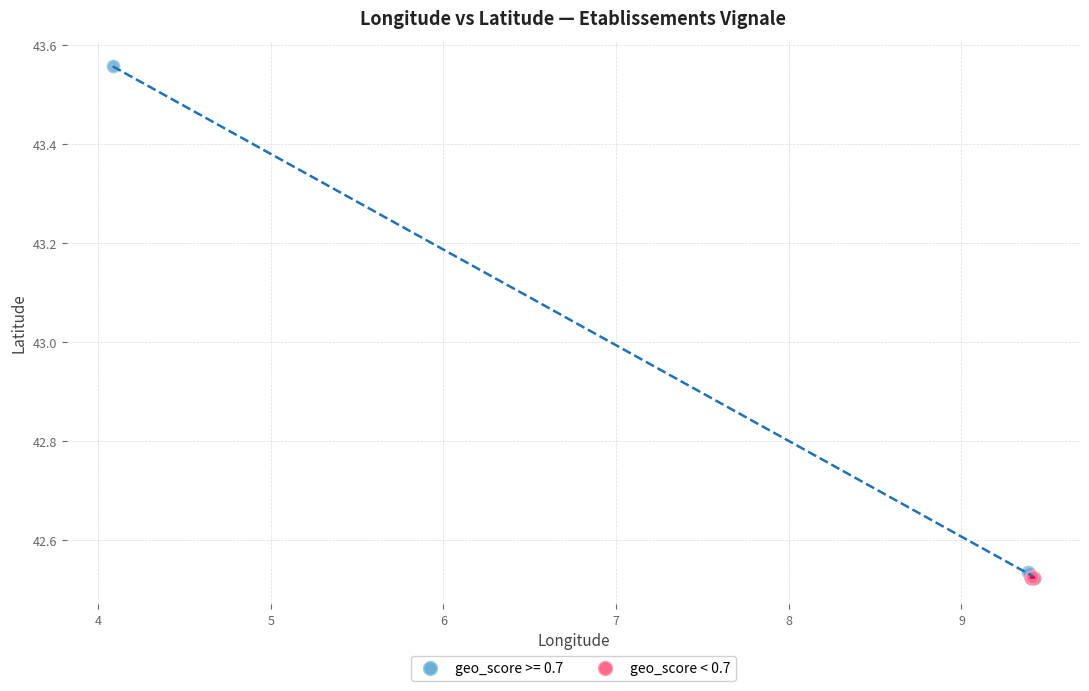

Which series contains the highest Y value?

geo_score >= 0.7